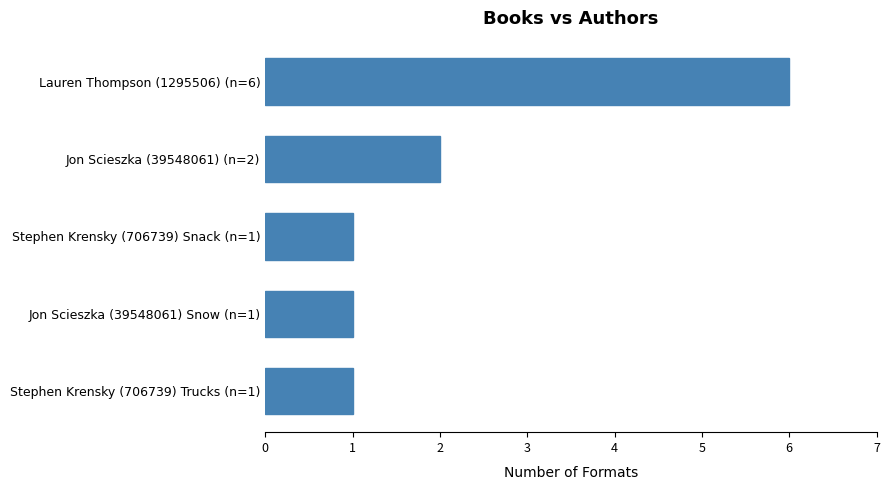

How many distinct data groups are displayed?

1